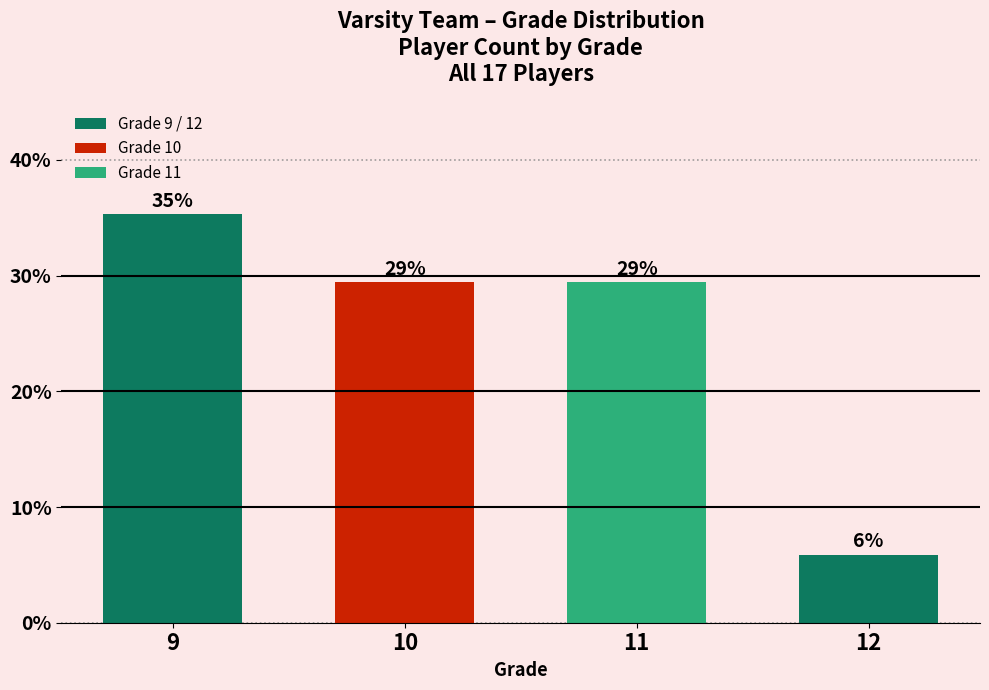

The chart shows a value of 14.3 at 9. True or false?

False